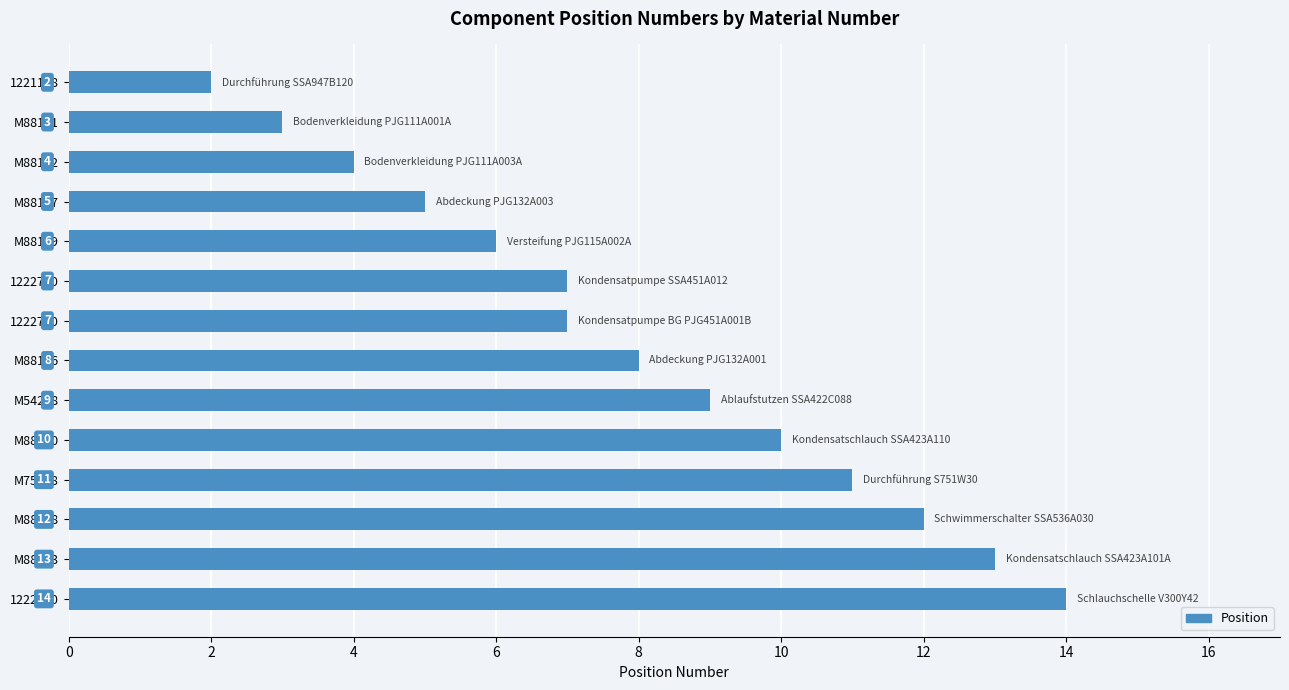

How many bars are there in total?

14